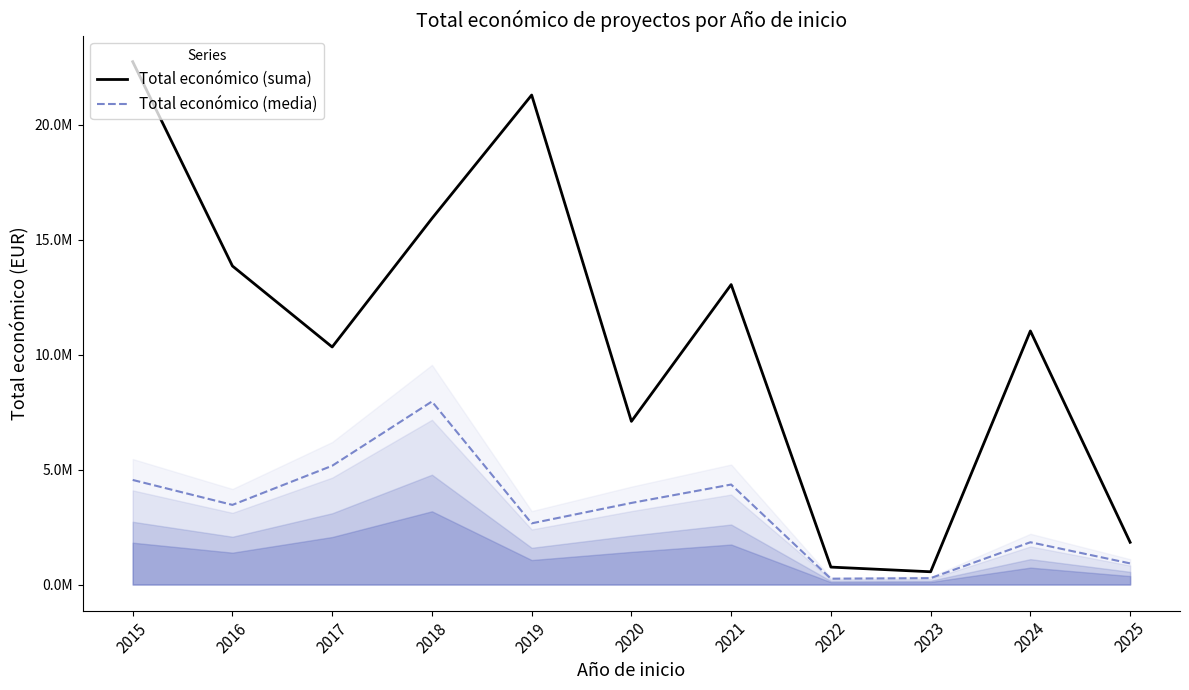

What is the sum of all Total económico (media) values?

34992694.9